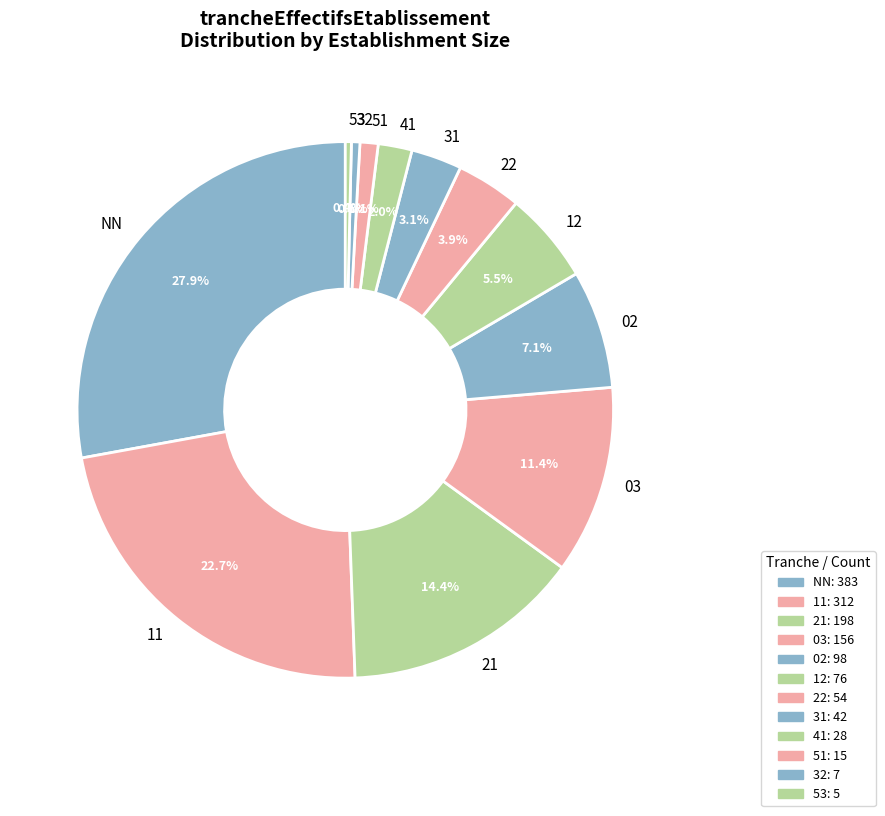

To the nearest percent, what portion does 11 represent?

23%